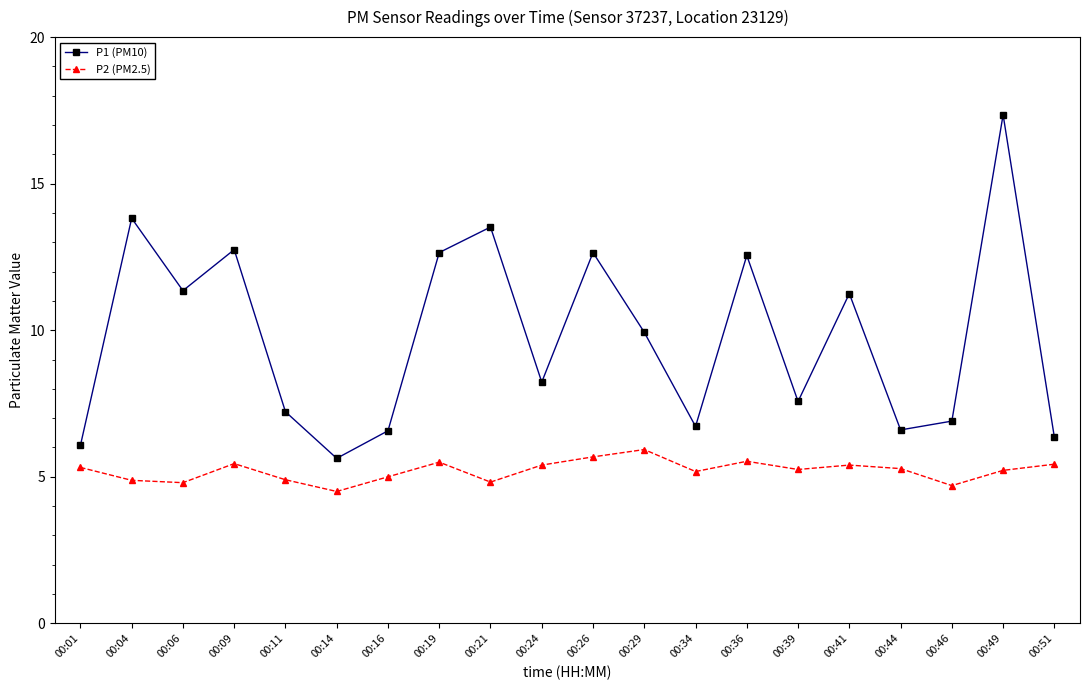

What is the difference between the P1 (PM10) values at 00:29 and 00:09?

2.8